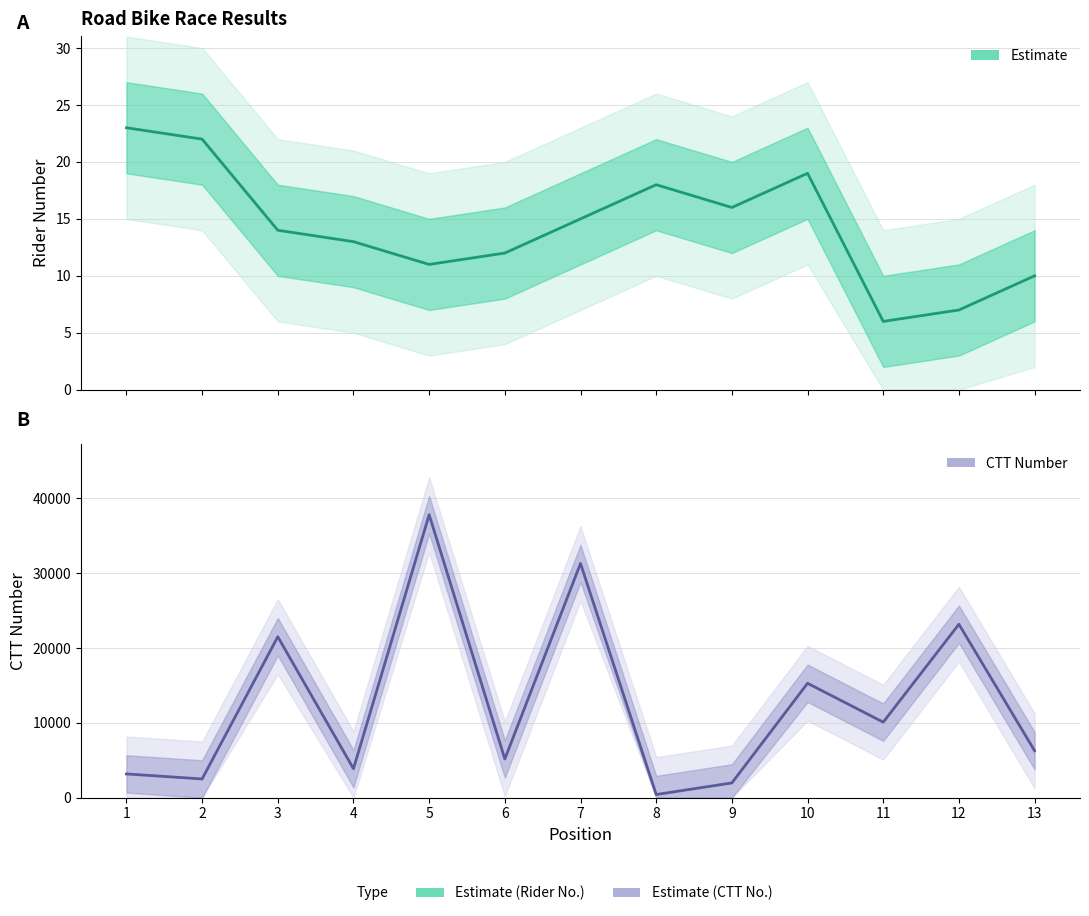

At which label does Rider Number reach its minimum?

11